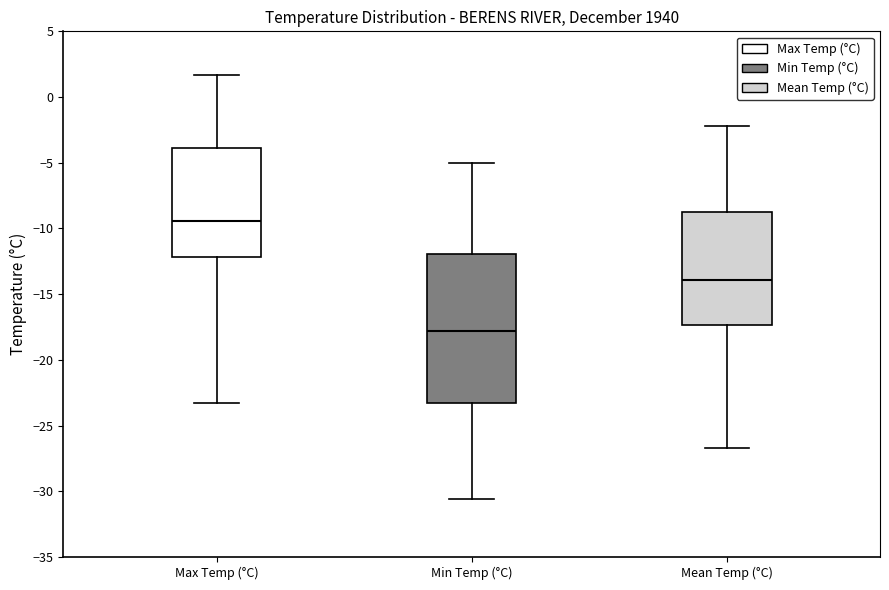

Where is the upper edge of the box for Min Temp (°C) on the y-axis? The values are not printed on the chart, so give them approximately, as read against the axis.

-12.0